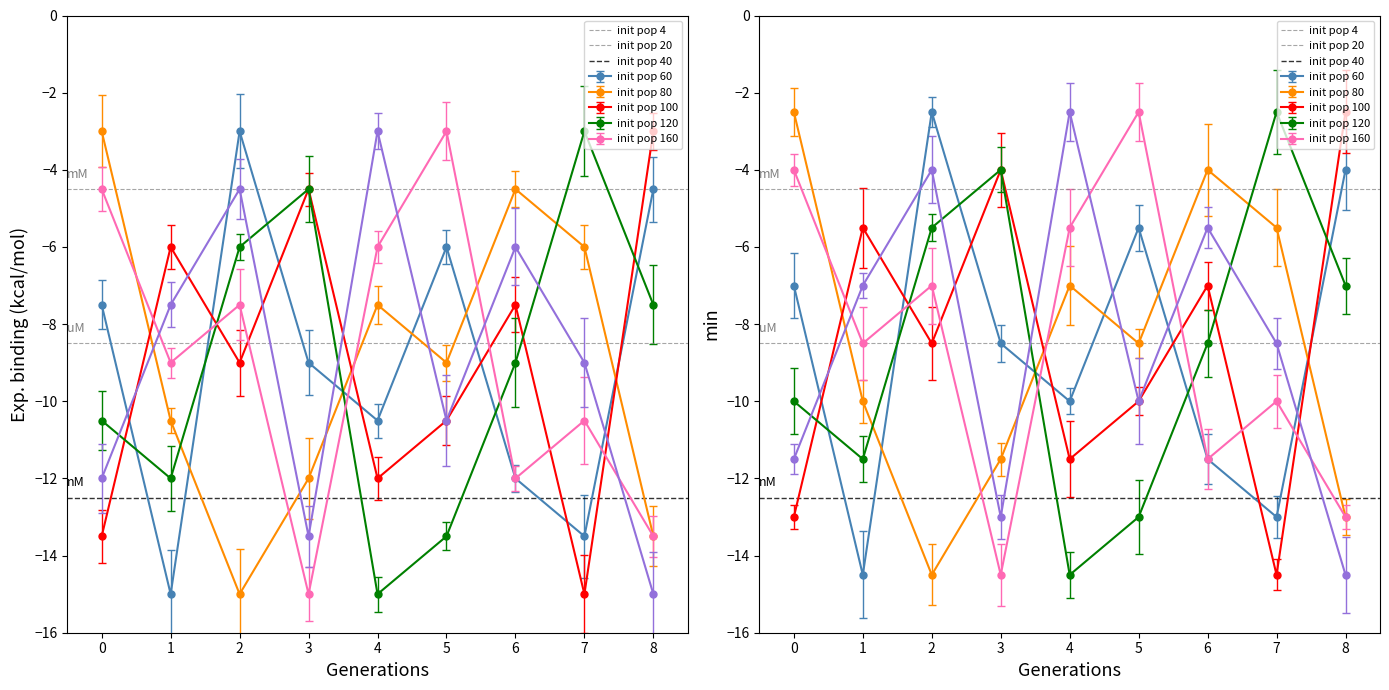

How many col_6 values are between -12 and -6?

5